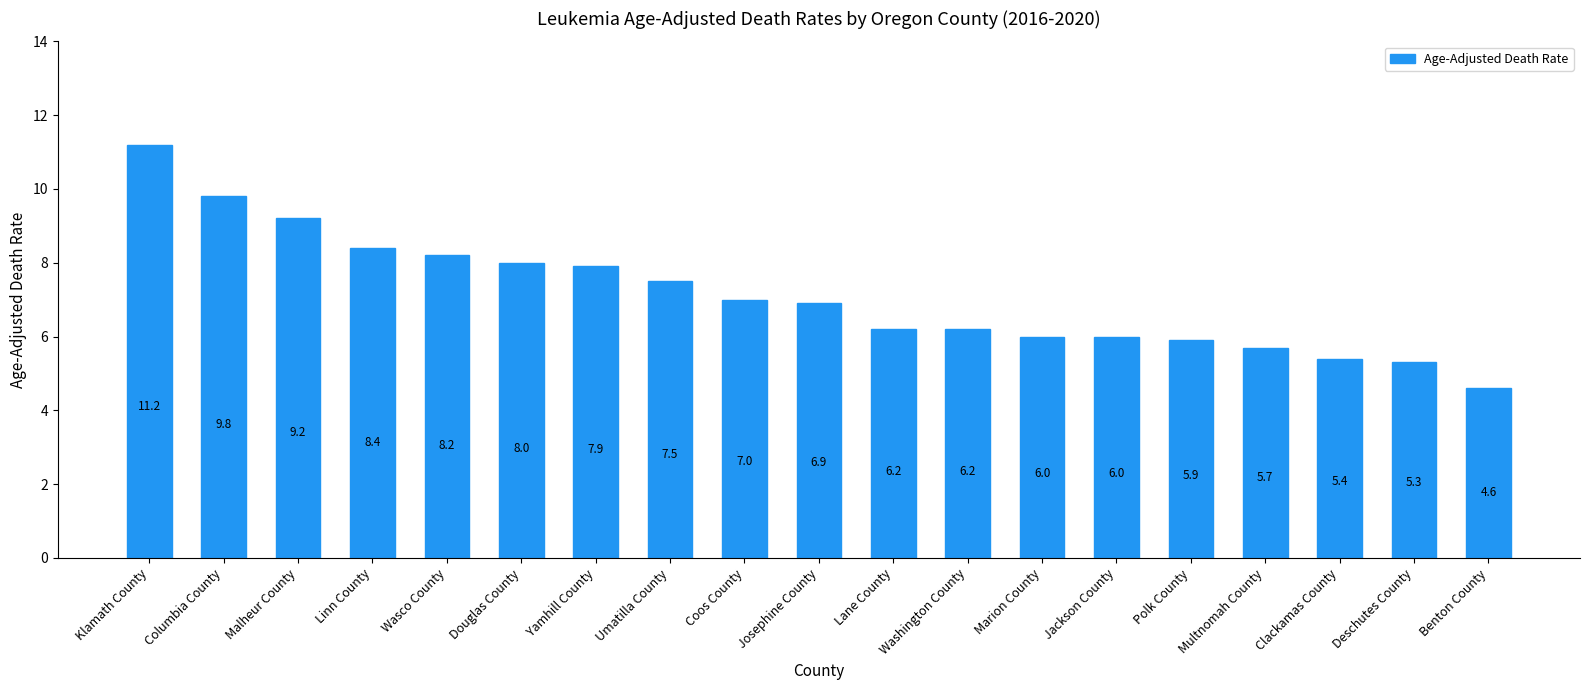

What is the change in value from Josephine County to Multnomah County?

-1.2